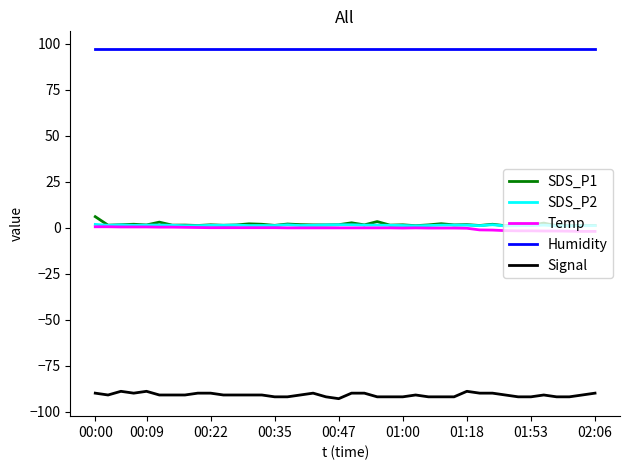

Which series has the largest total across all categories?

Humidity